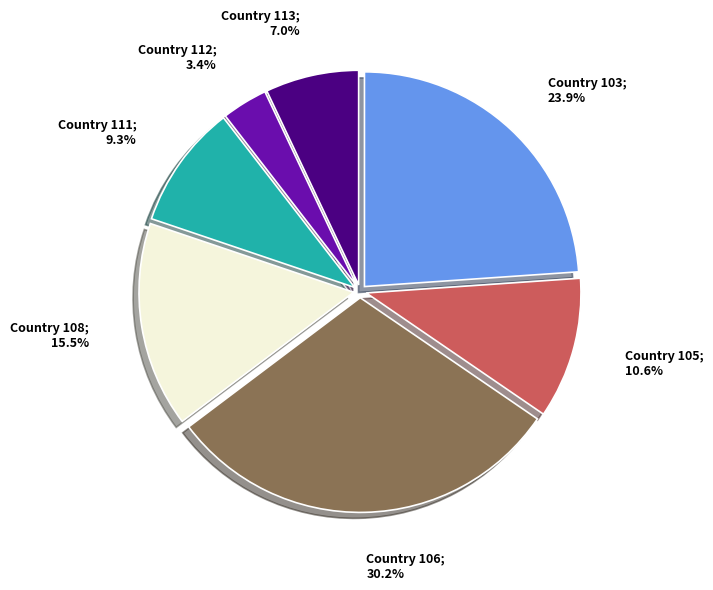

Is there a majority slice in this chart?

No